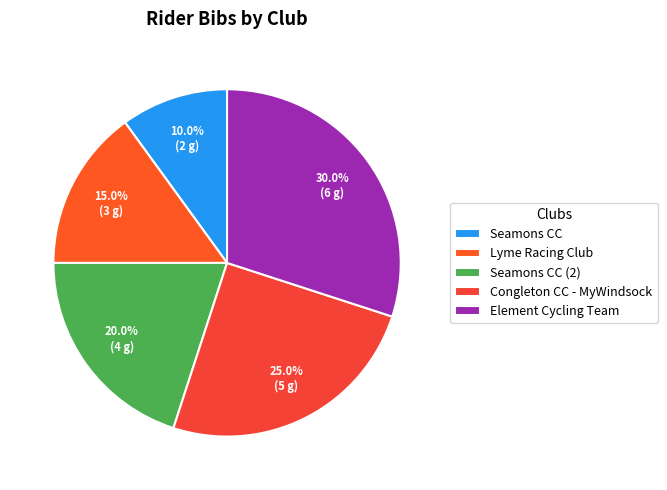

What percentage is the Seamons CC (2) slice, to the nearest percent?

20%